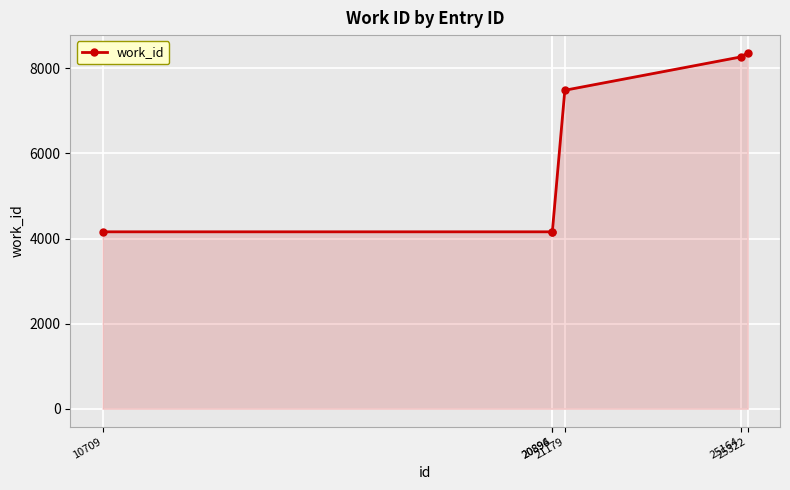

What is the sum of the values at 21179 and 25164?

15755